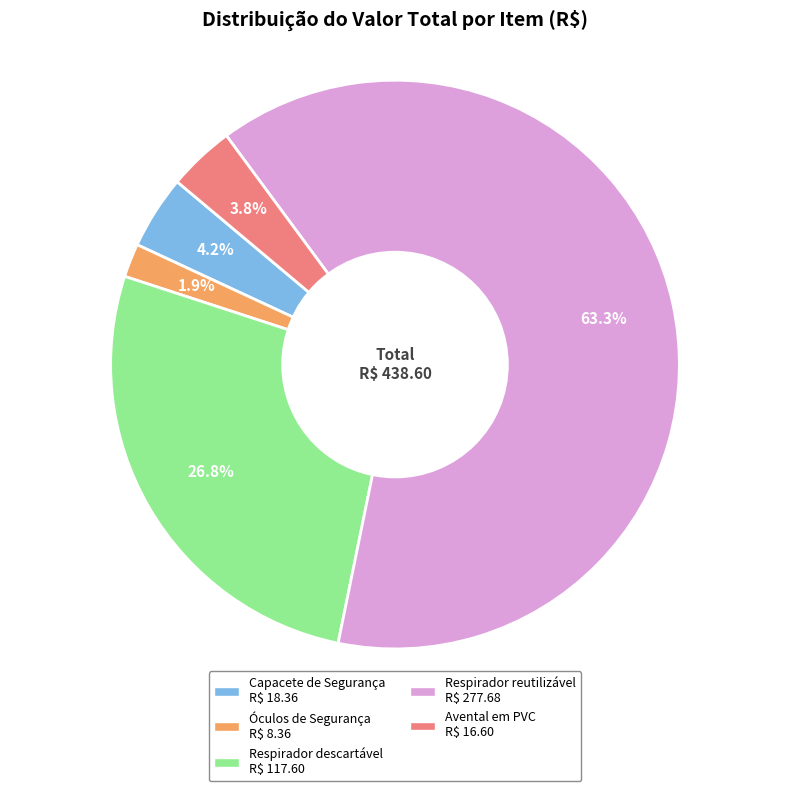

Which category has the biggest portion of the pie?

Respirador reutilizável